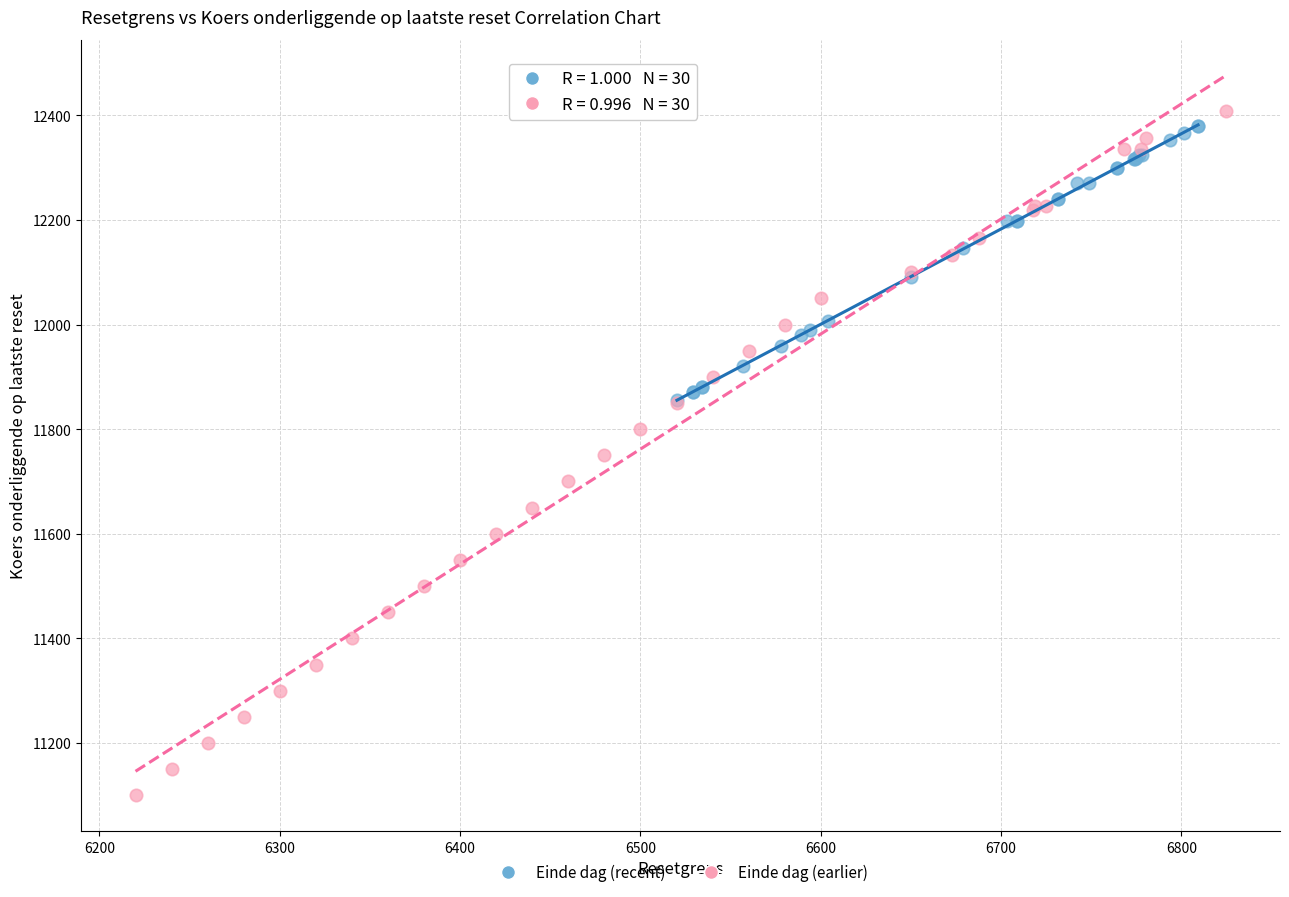

Which series has the largest Y range (max minus min)?

Einde dag (earlier)